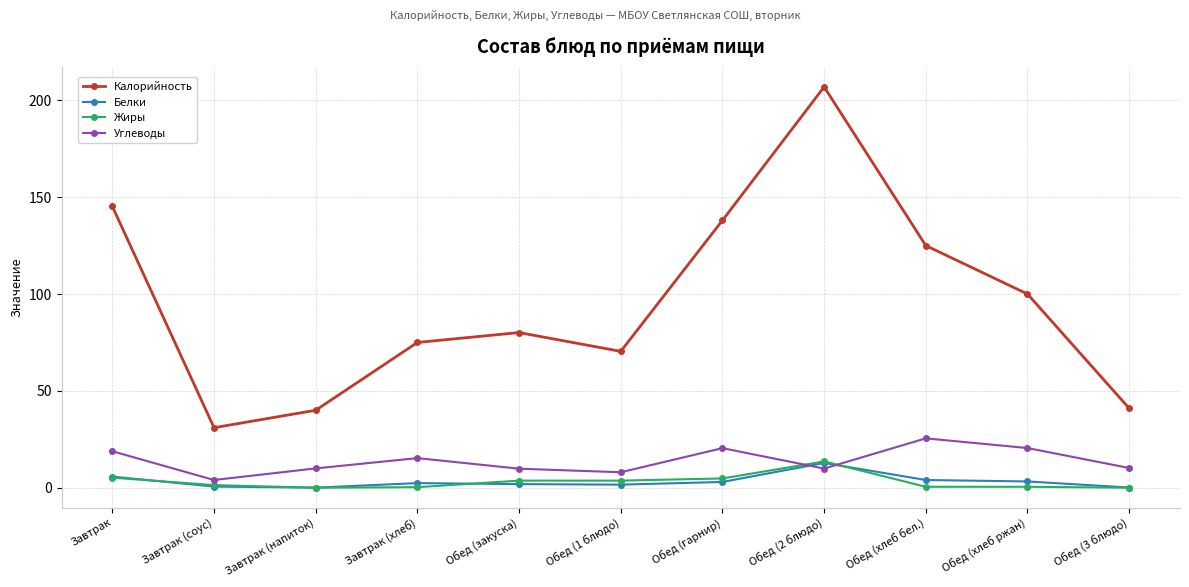

Which label corresponds to the largest value in the chart?

Обед (2 блюдо)